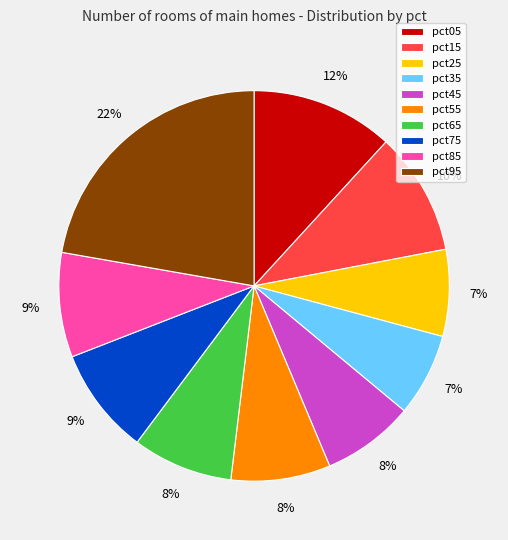

To the nearest percent, what percentage of the pie is pct85?

9%